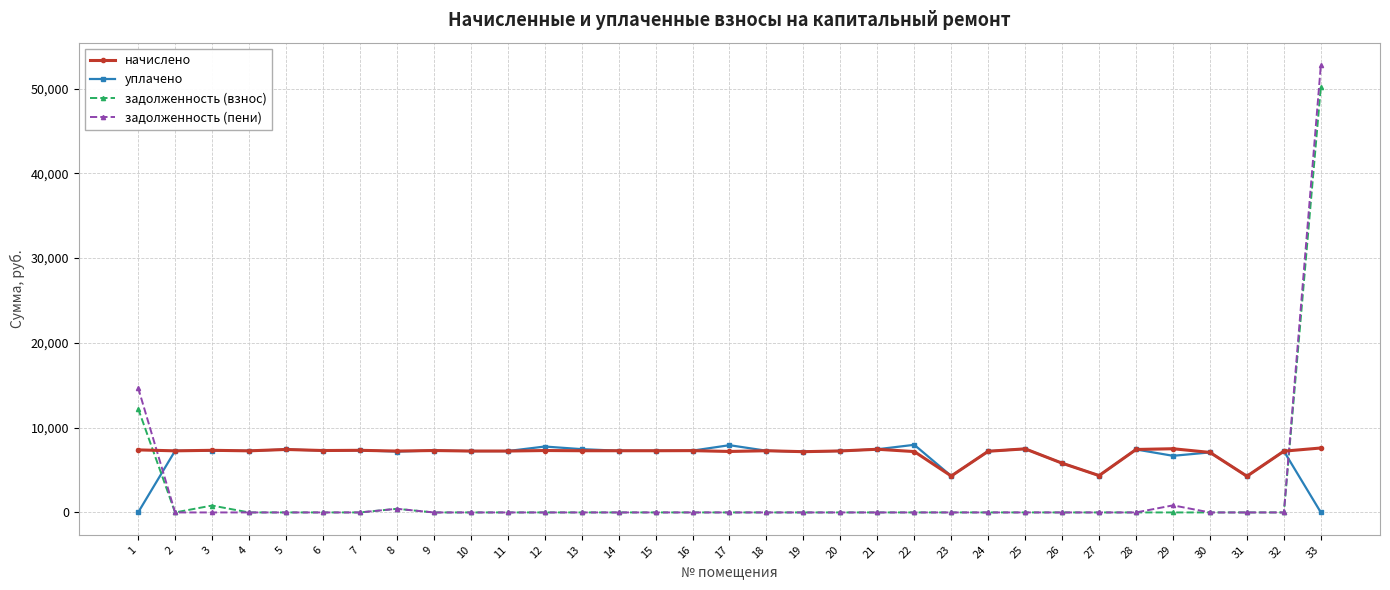

Which label corresponds to the largest value in the chart?

33